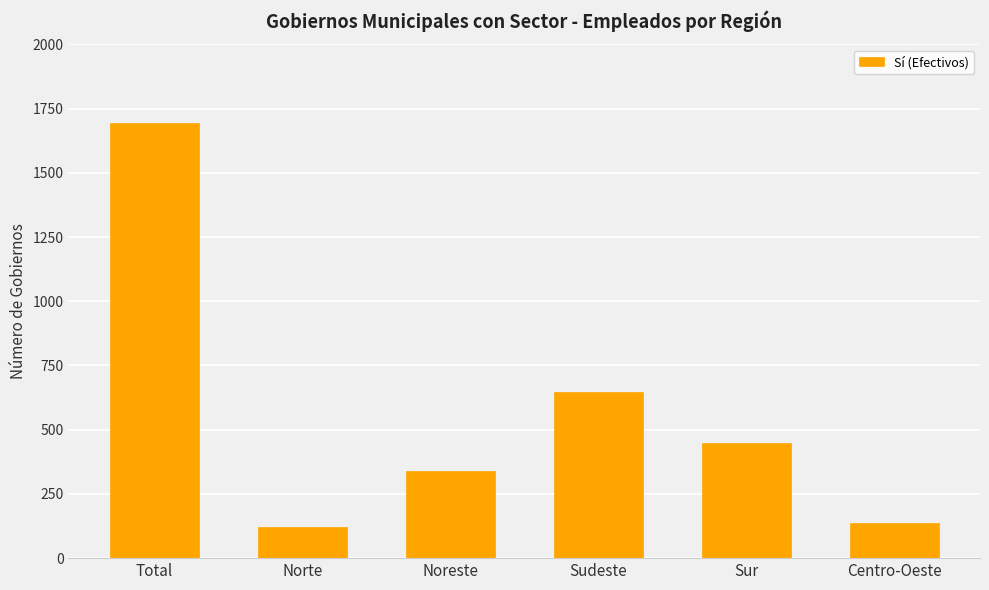

Reading right to left, list all the values displayed in this chart.

138	448	647	339	121	1693